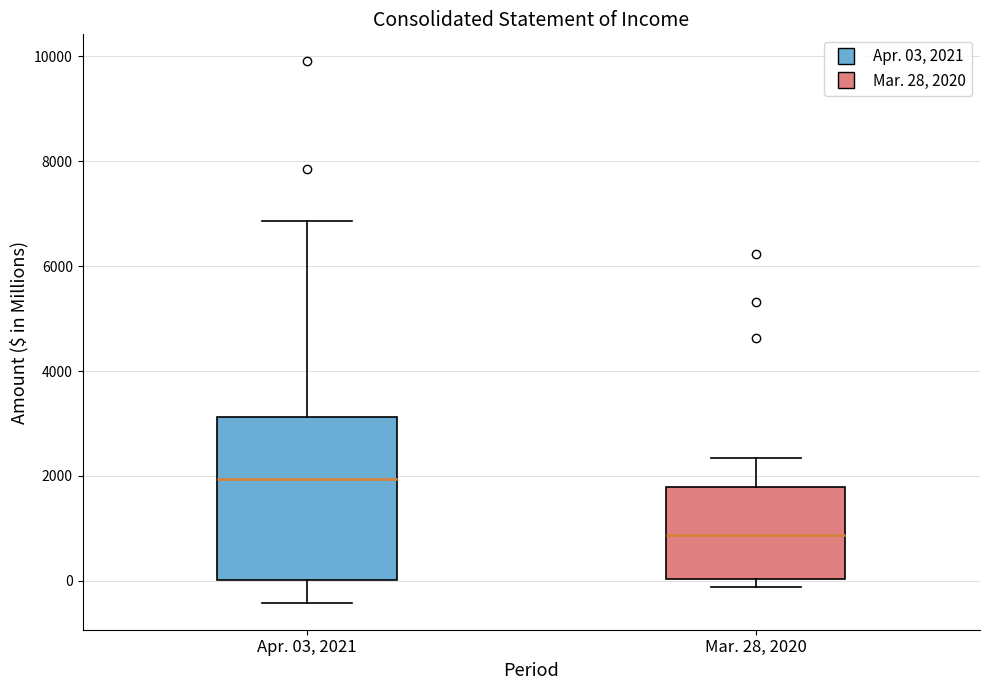

Reading left to right, transcribe this box plot: for each box, give where its median line is, the range the box spans, and where its two whiskers end, as read against the y-axis. The values are not printed on the chart, so give them approximately, as read against the axis.

Apr. 03, 2021: median 2000, box 0 to 3200, whiskers -400 to 6800
Mar. 28, 2020: median 800, box 0 to 1800, whiskers -200 to 2400